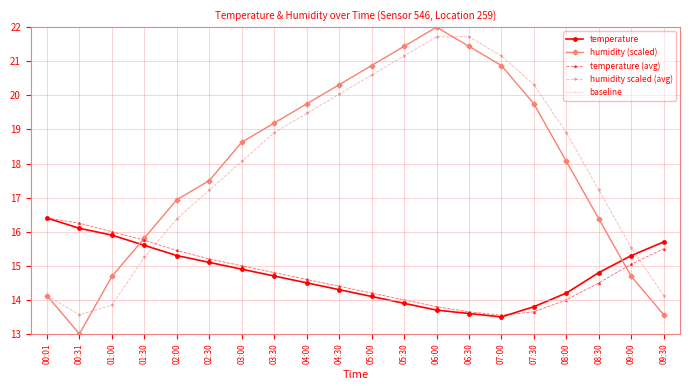

At how many categories does at least one series exceed 18?

11